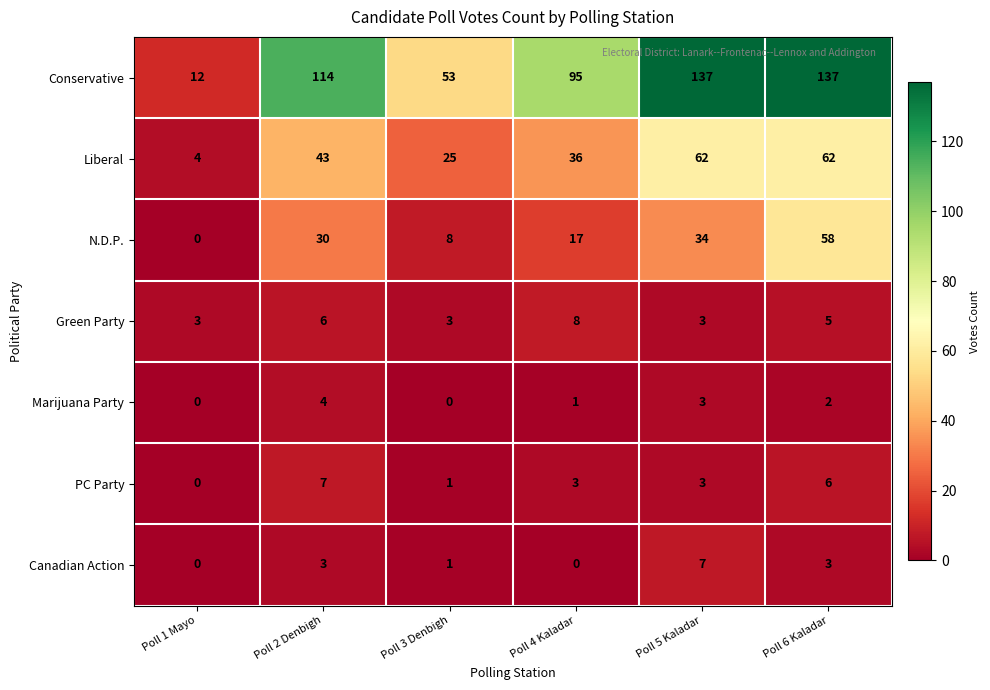

At which category is the sum across all series the highest?

Poll 6 Kaladar